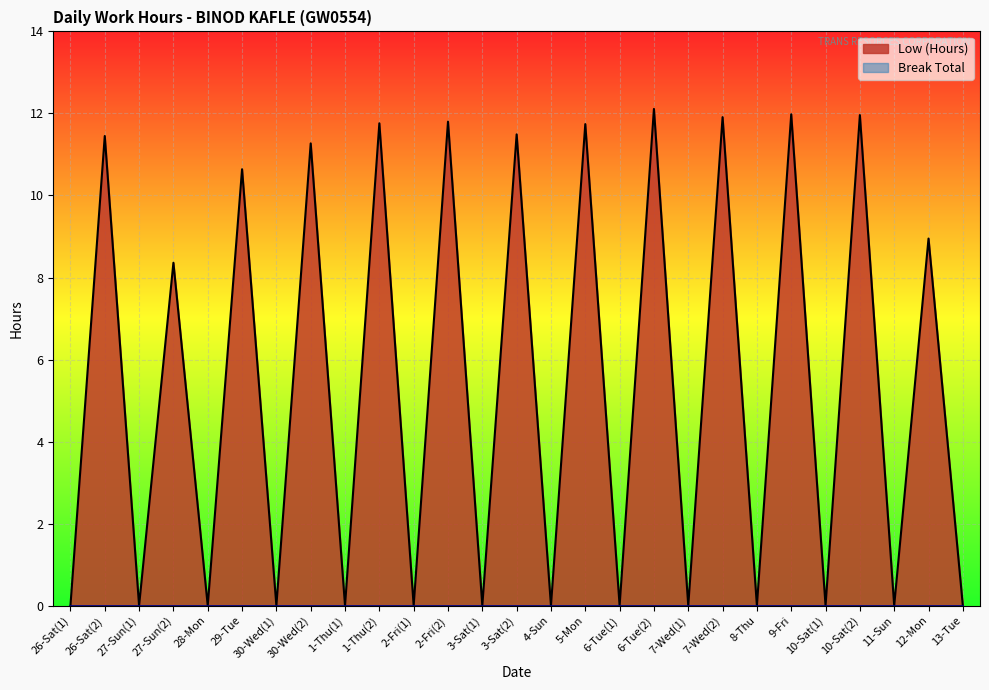

The value at 6-Tue(2) is 5.3. True or false?

False